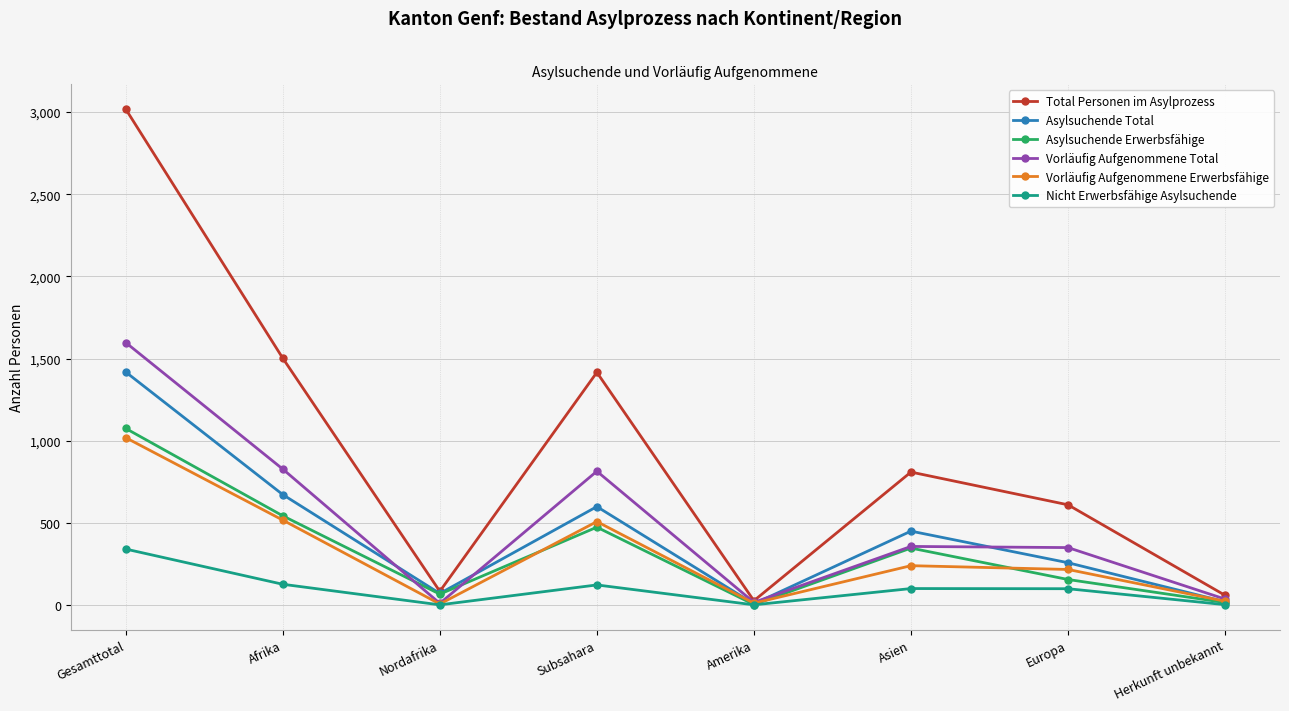

What is the difference between the second highest and minimum values in the Nicht Erwerbsfähige Asylsuchende series?

125